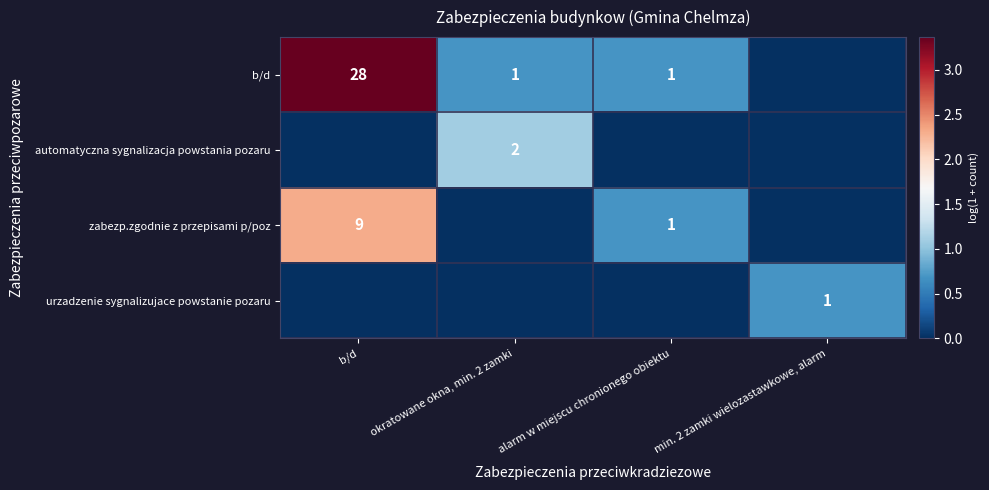

What is the difference between the b/d values at b/d and alarm w miejscu chronionego obiektu?

27